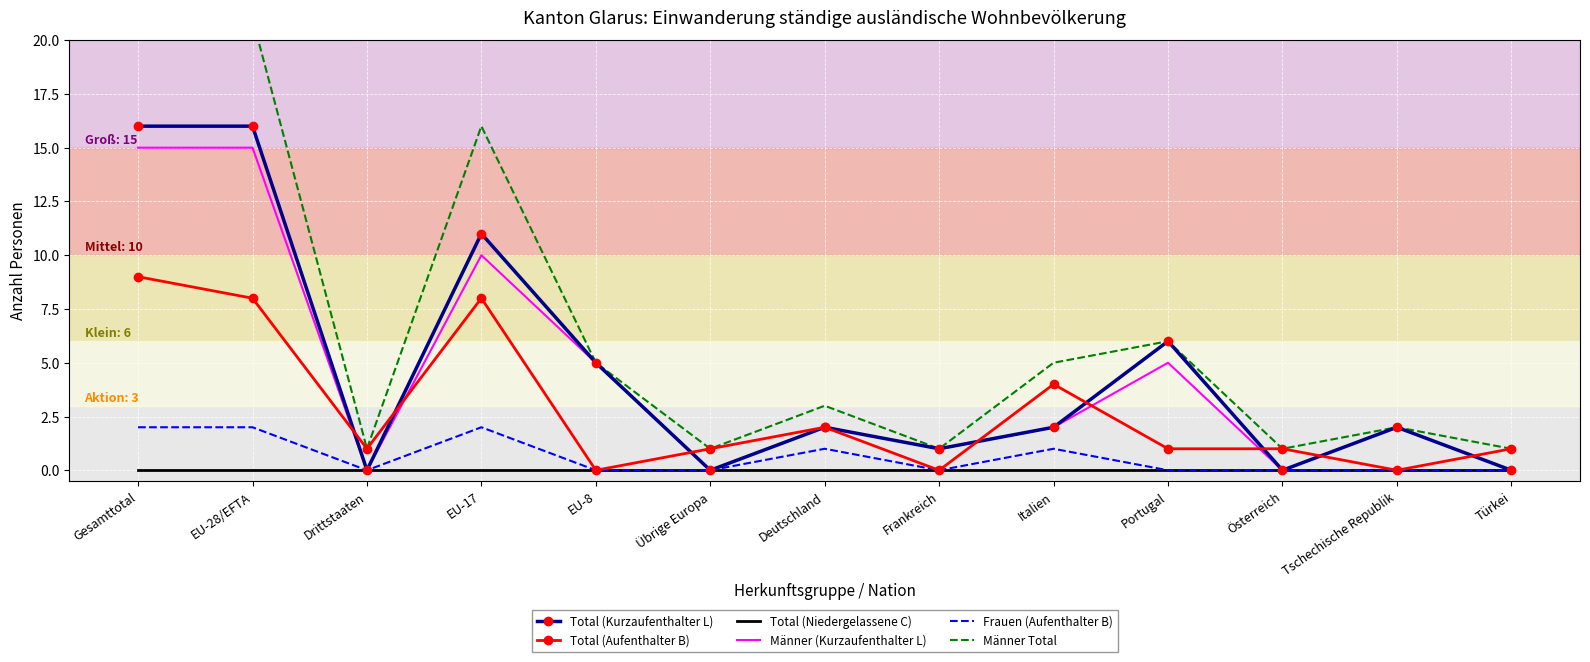

At which label does Männer Total first exceed 3?

Gesamttotal